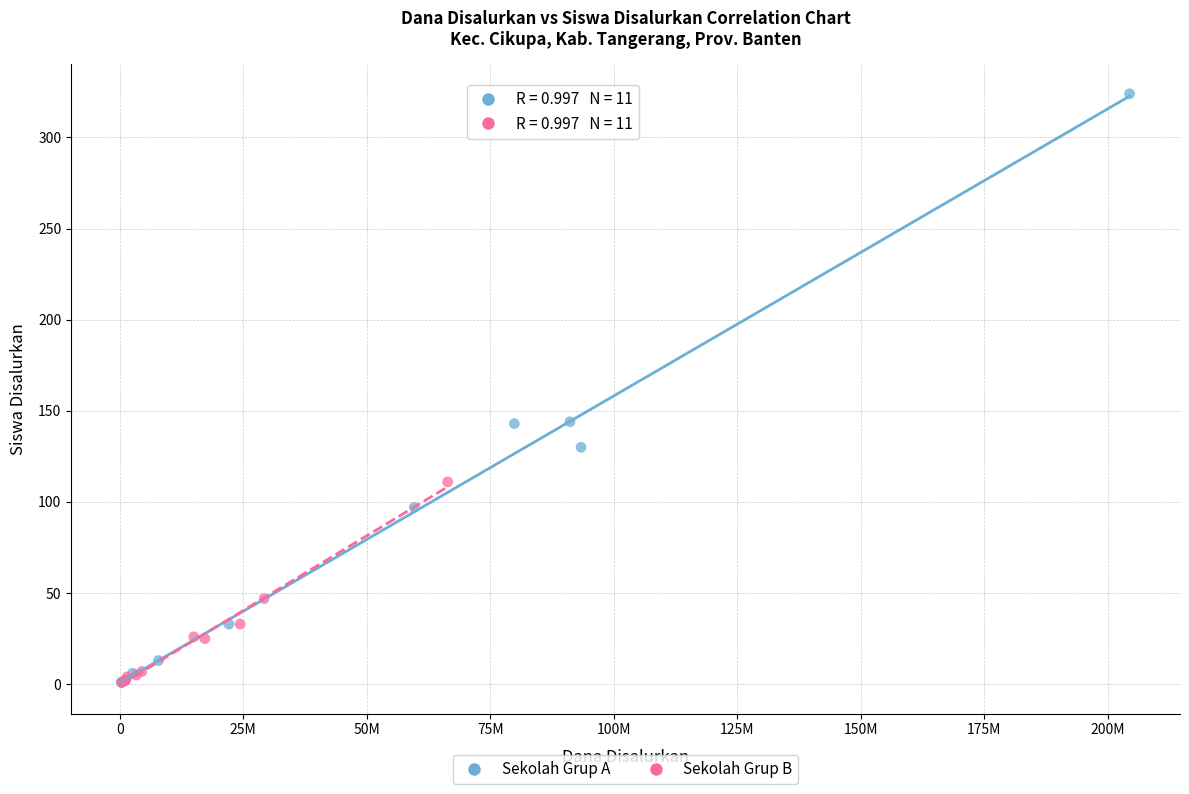

Which series reaches the maximum Y coordinate?

Sekolah Grup A